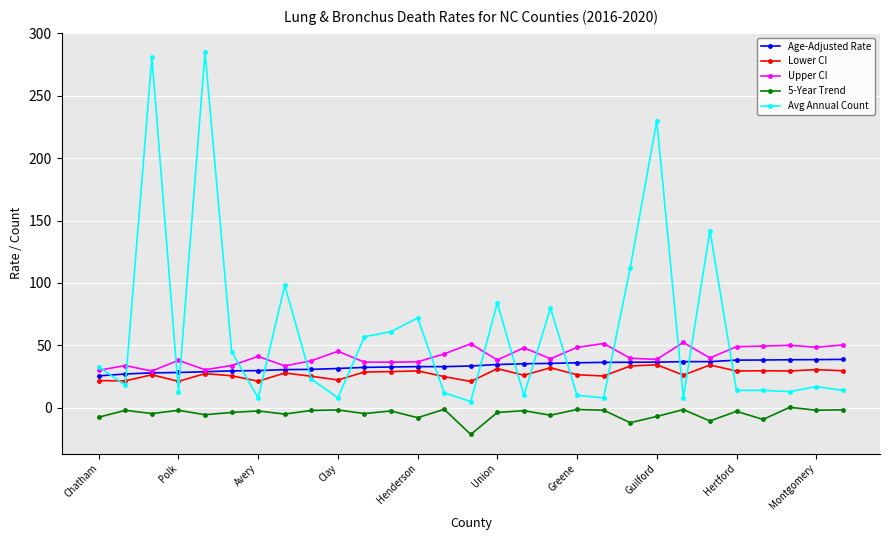

In Lower CI, how many points are lower than both neighbors (excluding endpoints)?

10